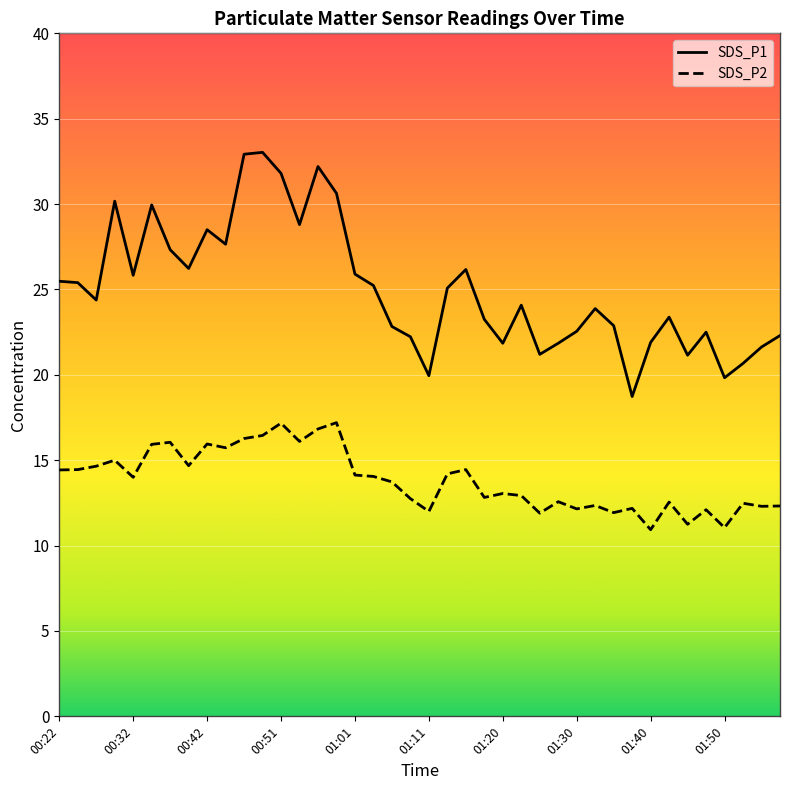

Count the number of categories in the chart.

40